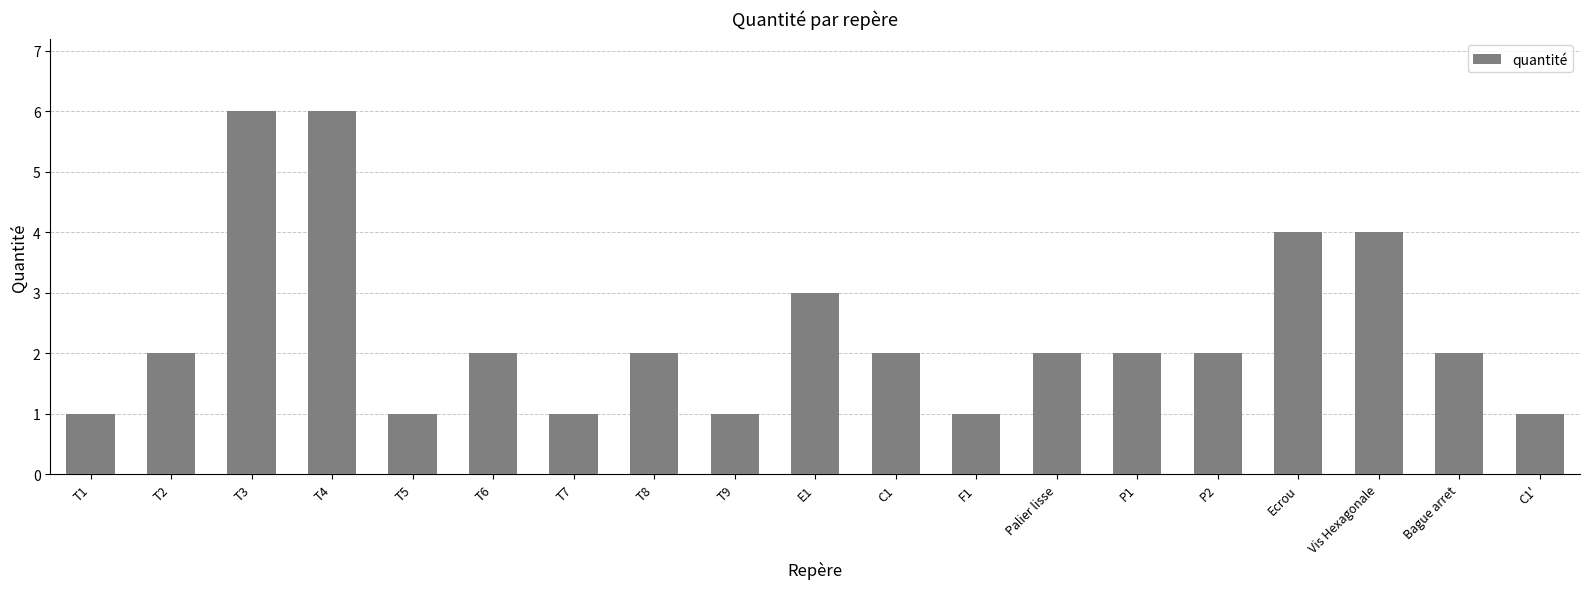

How many categories are shown in the chart?

19